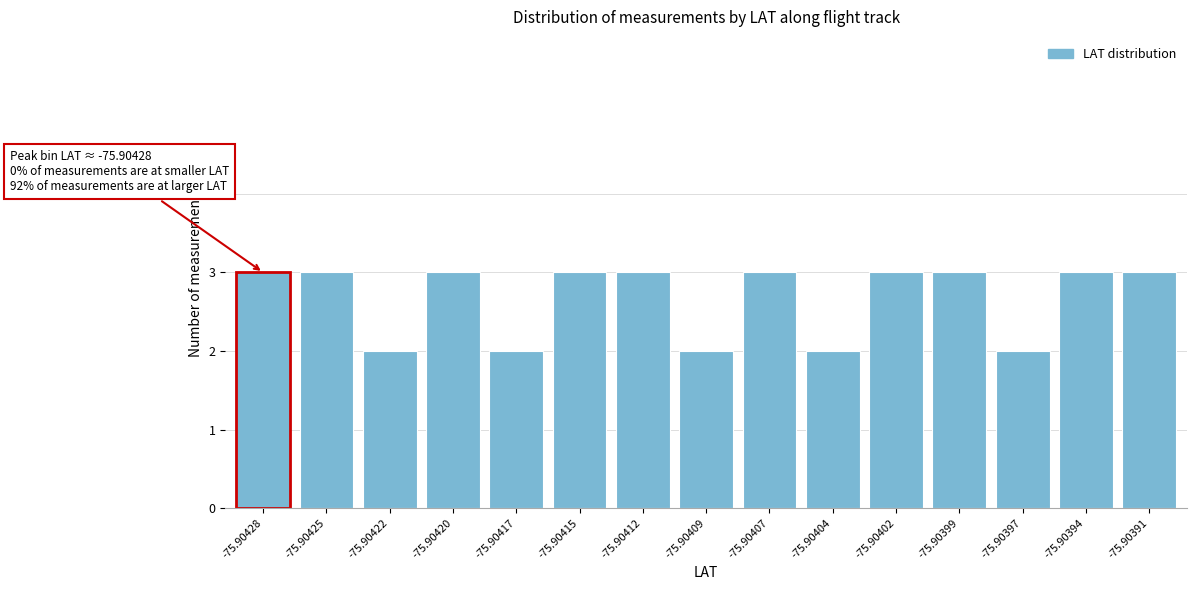

Reading left to right, what are all the values shown in this chart?

3	3	2	3	2	3	3	2	3	2	3	3	2	3	3